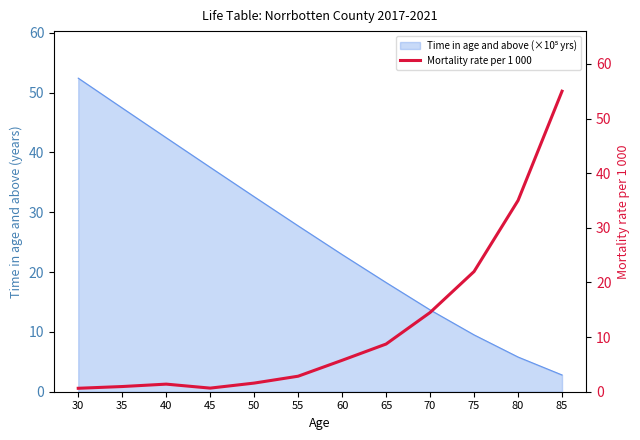

What is the change in value from 35 to 45?

-0.3